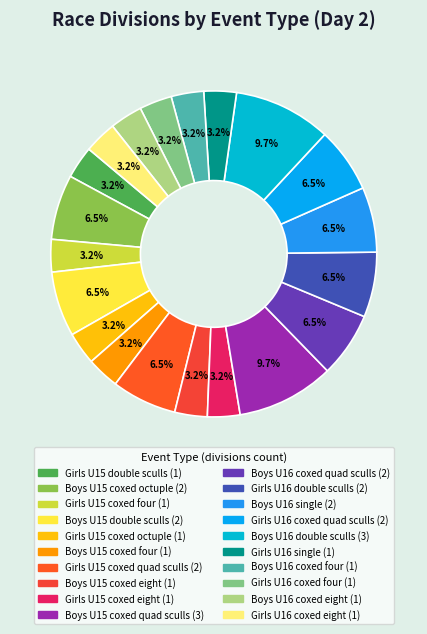

How many slices are in this pie chart?

20